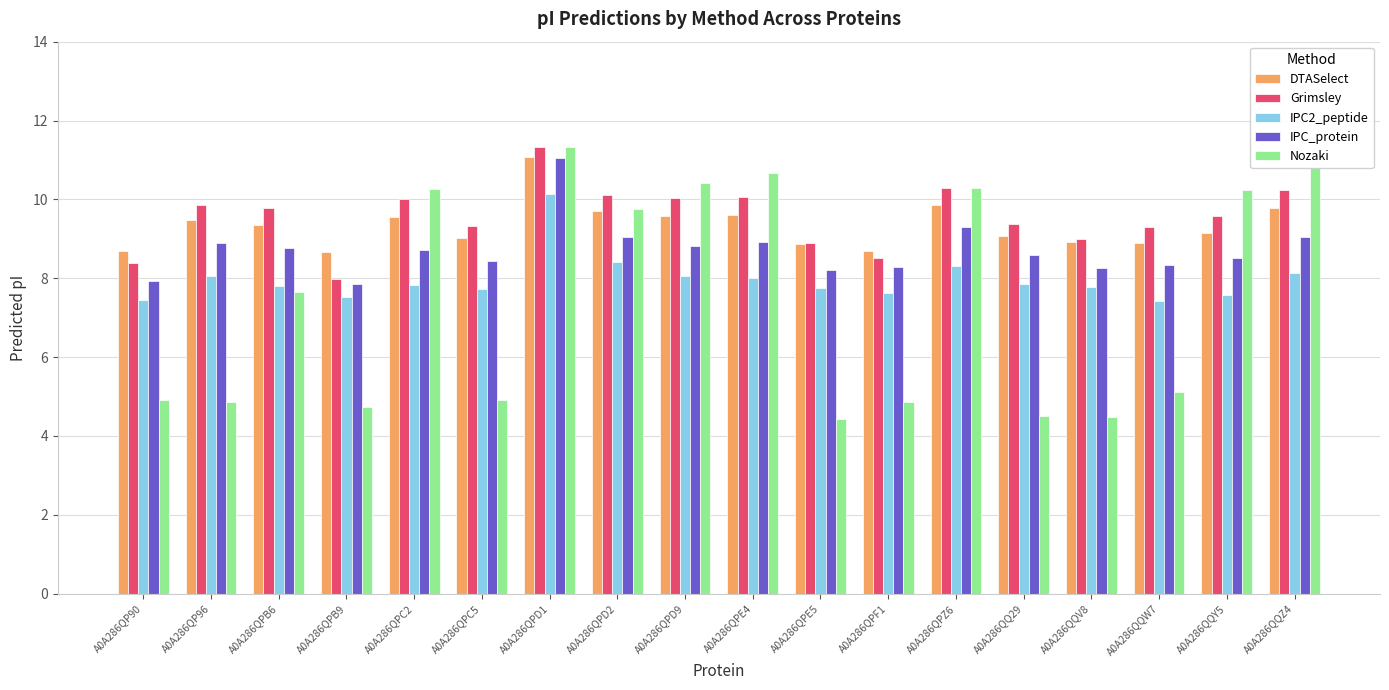

What is the difference between the maximum and second lowest values in the IPC_protein series?

3.1